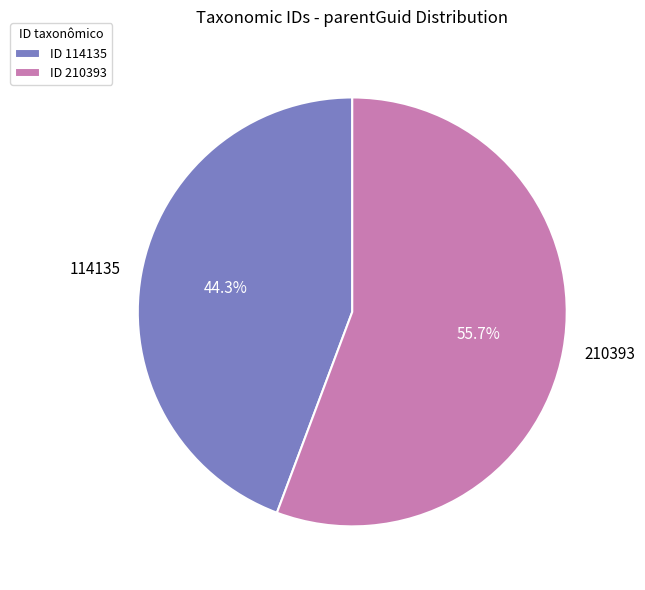

How many slices are in this pie chart?

2